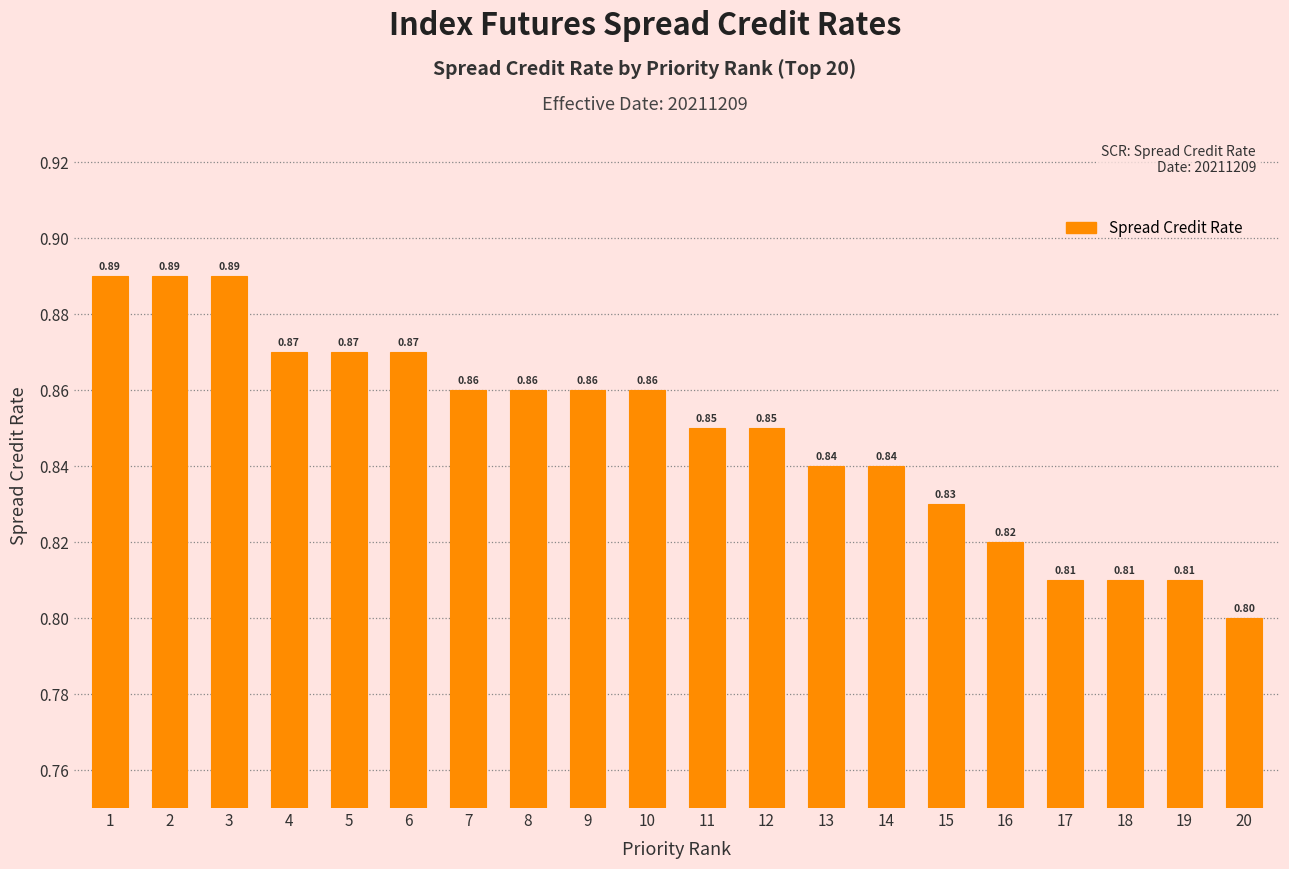

What is the smallest value displayed?

0.8